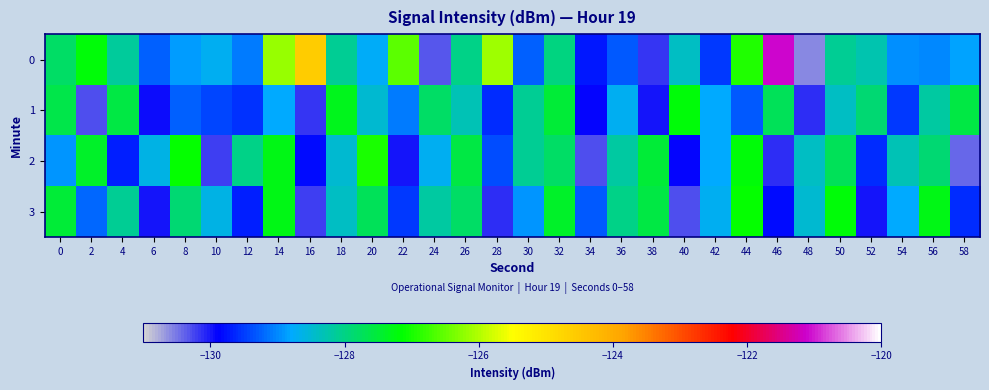

At which category is the sum across all series the highest?

46